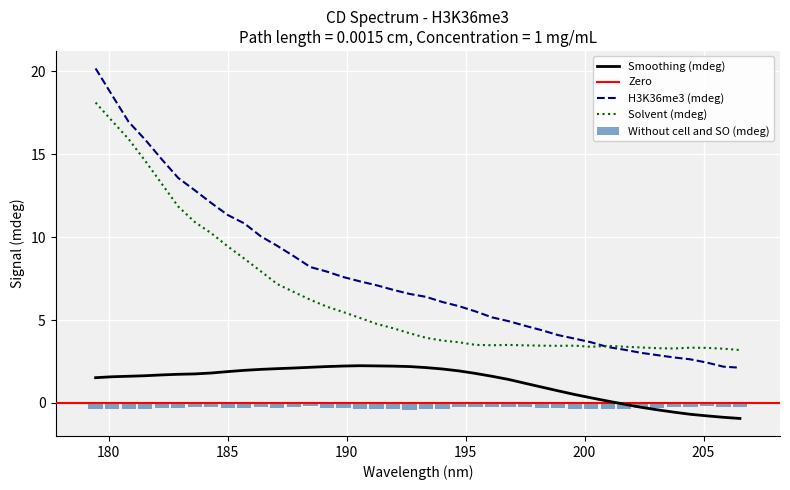

The value of H3K36me3 (mdeg) at 191.25431 is 7.1. True or false?

True